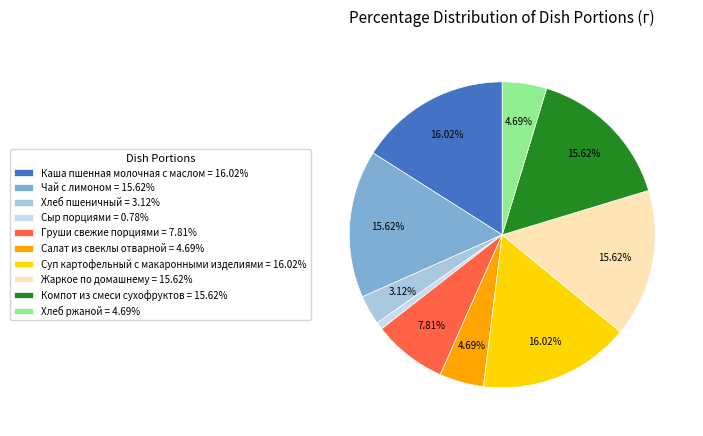

Rank the categories by value from lowest to highest.

Сыр порциями, Хлеб пшеничный, Салат из свеклы отварной, Хлеб ржаной, Груши свежие порциями, Чай с лимоном, Жаркое по домашнему, Компот из смеси сухофруктов, Каша пшенная молочная с маслом, Суп картофельный с макаронными изделиями